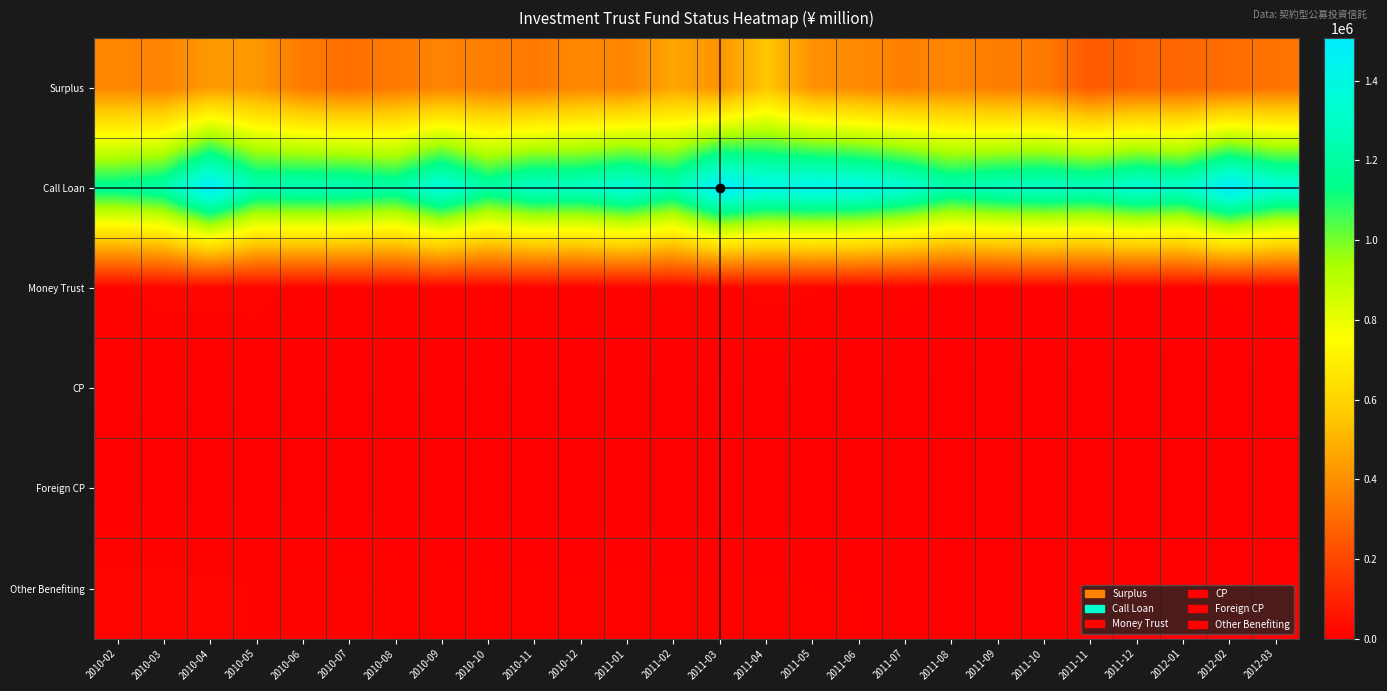

Between 2011-12 and 2011-09, which is larger?

2011-09